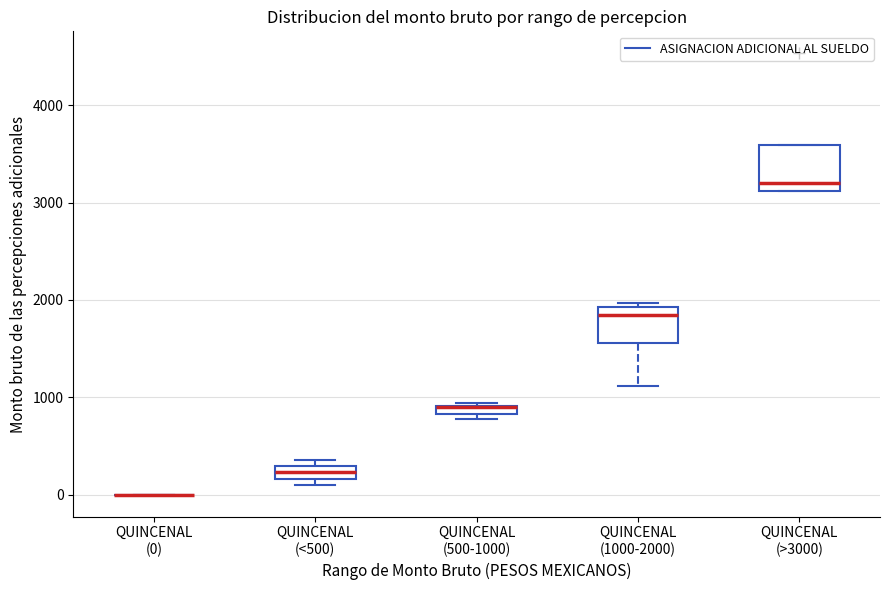

Where is the upper edge of the box for QUINCENAL (1000-2000) on the y-axis? The values are not printed on the chart, so give them approximately, as read against the axis.

1900